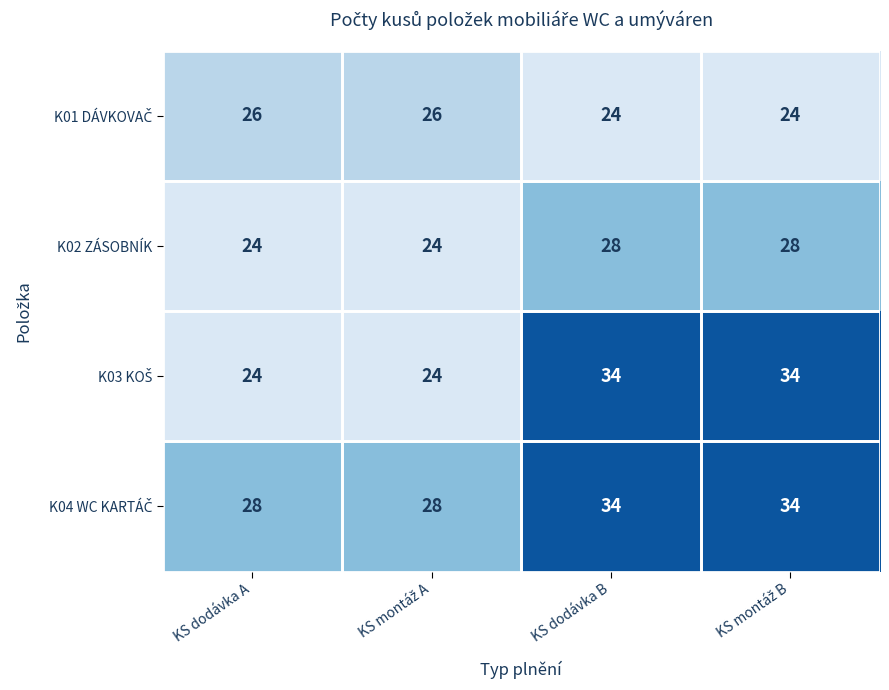

What is the difference between the maximum and second lowest values in the K02 ZÁSOBNÍK series?

4